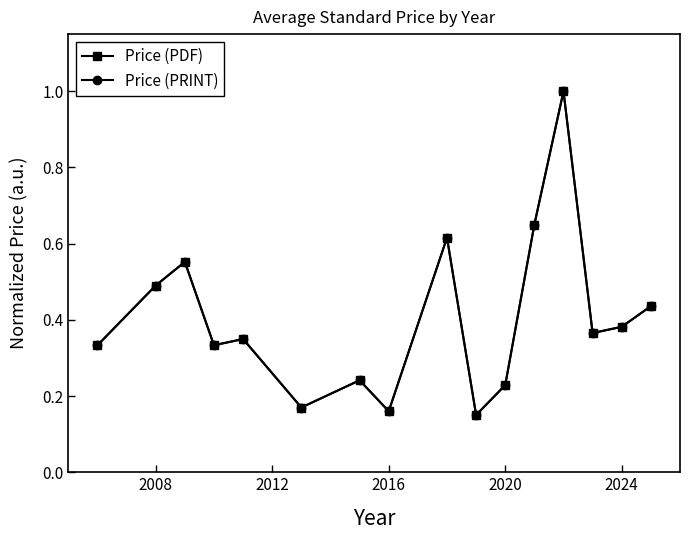

What is the average value of the Price (PDF) series?

0.4